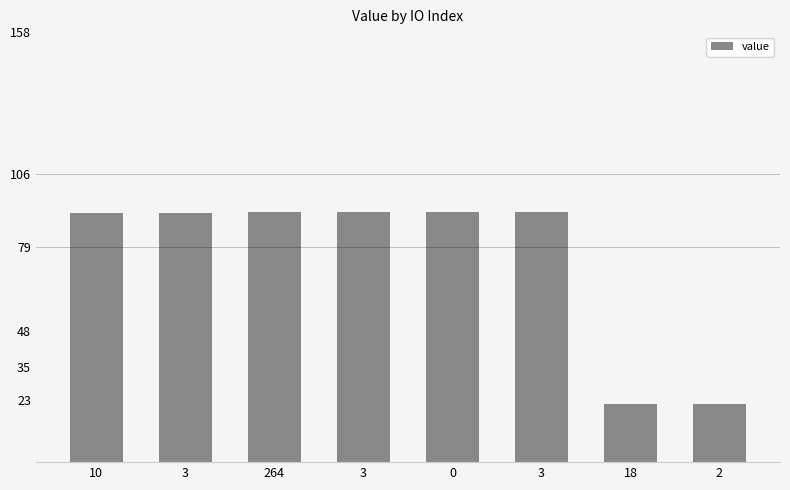

The value at 18 is 21.5. True or false?

True